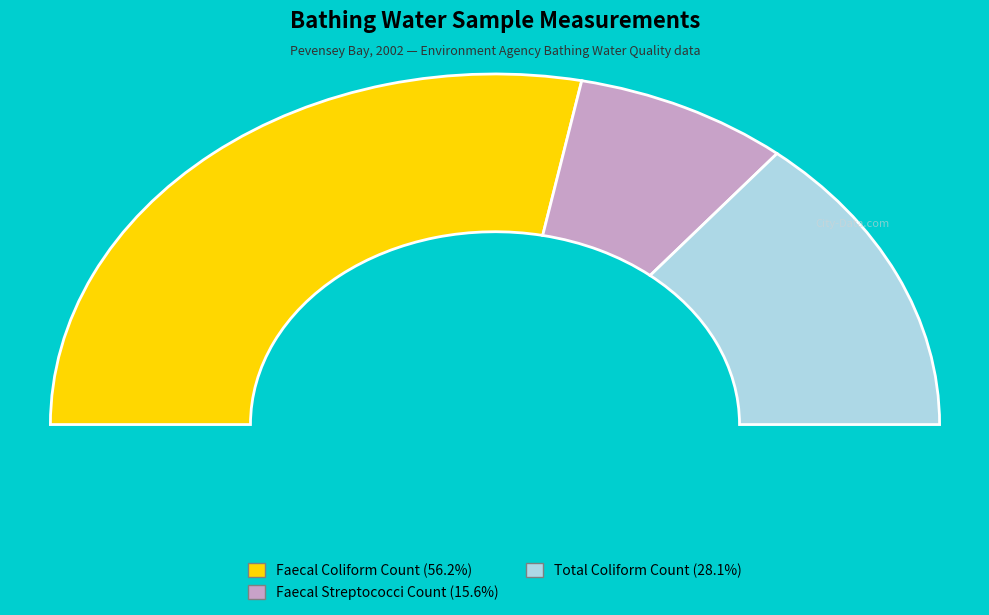

To the nearest percent, what is the combined percentage of Faecal Streptococci Count and Total Coliform Count?

44%